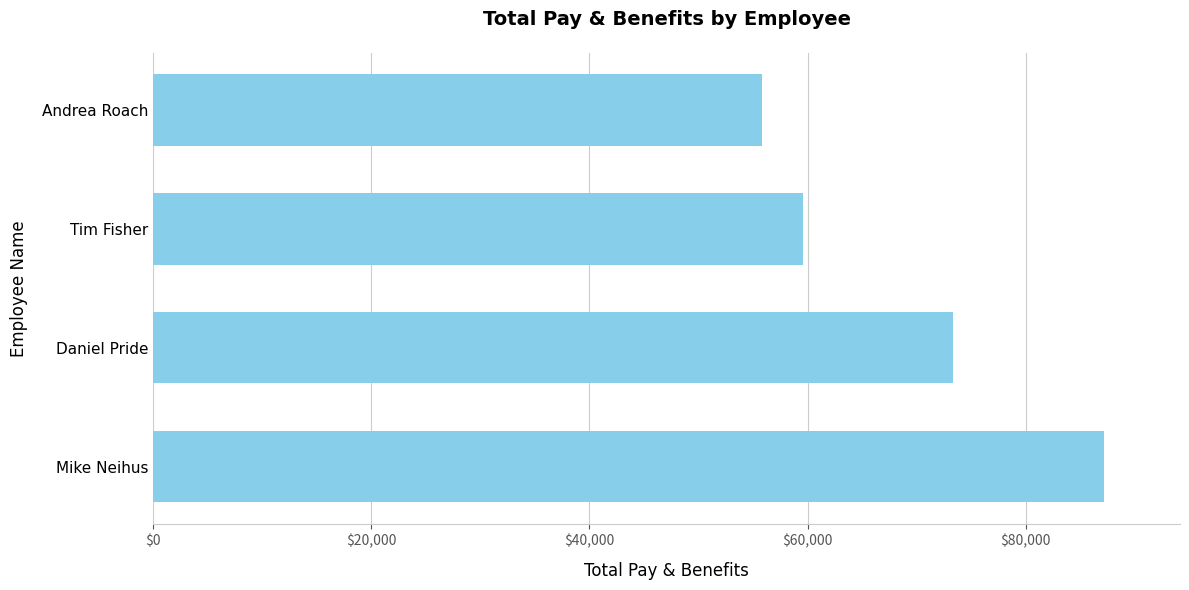

What is the maximum value shown in the chart?

87179